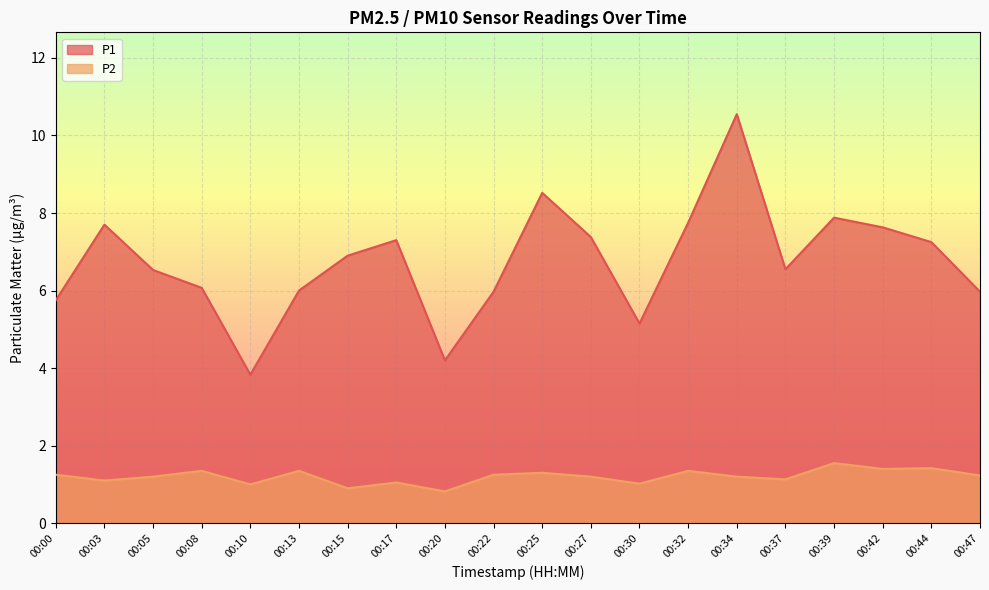

What is the difference between the P2 values at 00:32 and 00:00?

0.1